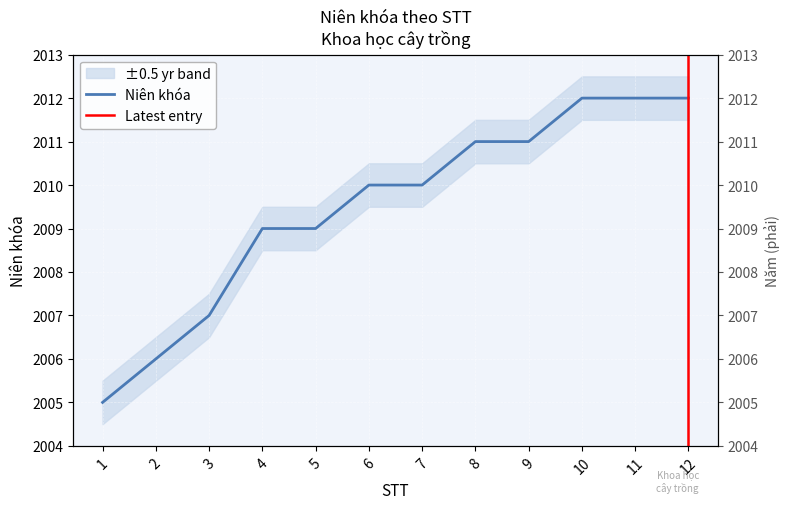

Rank the categories by value from highest to lowest.

10, 11, 12, 8, 9, 6, 7, 4, 5, 3, 2, 1